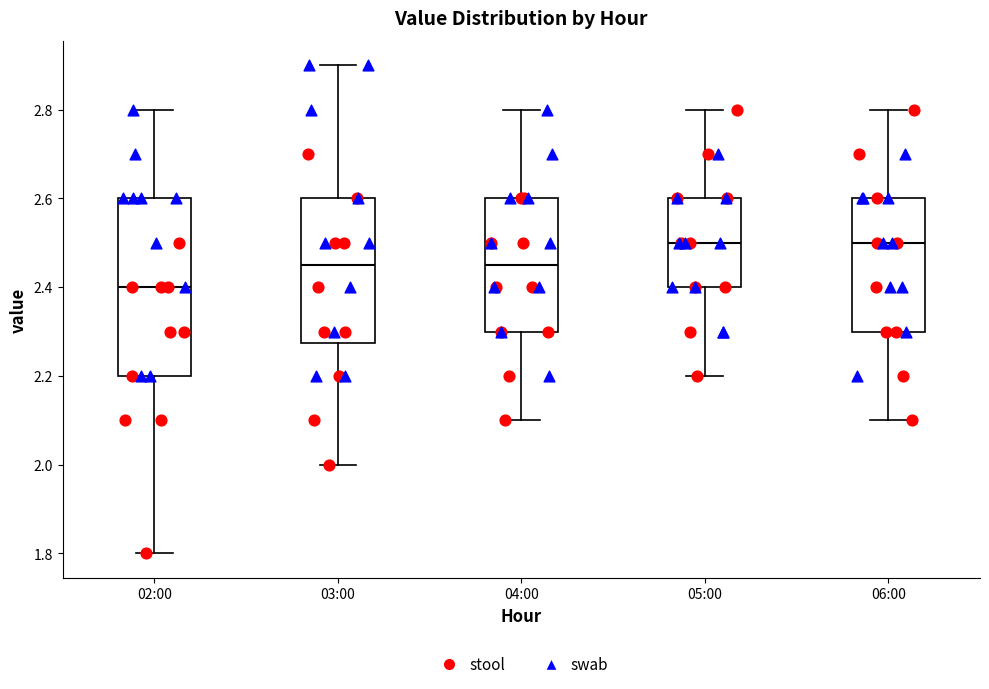

Reading left to right, transcribe this box plot: for each box, give where its median line is, the range the box spans, and where its two whiskers end, as read against the y-axis. The values are not printed on the chart, so give them approximately, as read against the axis.

02:00: median 2.40, box 2.20 to 2.60, whiskers 1.80 to 2.80
03:00: median 2.46, box 2.28 to 2.60, whiskers 2.00 to 2.90
04:00: median 2.46, box 2.30 to 2.60, whiskers 2.10 to 2.80
05:00: median 2.50, box 2.40 to 2.60, whiskers 2.20 to 2.80
06:00: median 2.50, box 2.30 to 2.60, whiskers 2.10 to 2.80